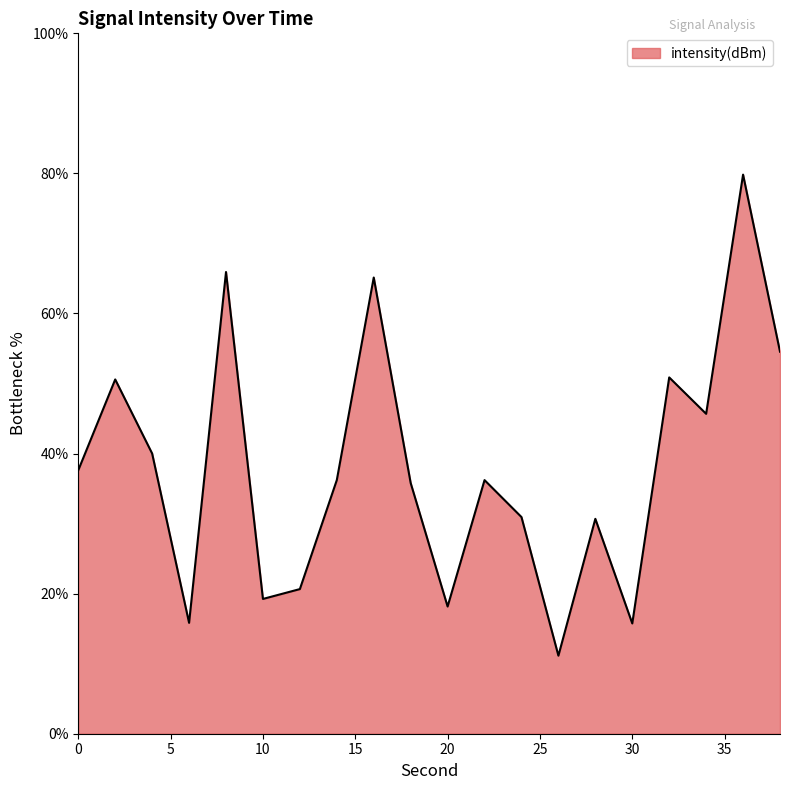

What is the difference between the maximum and minimum values?

68.7